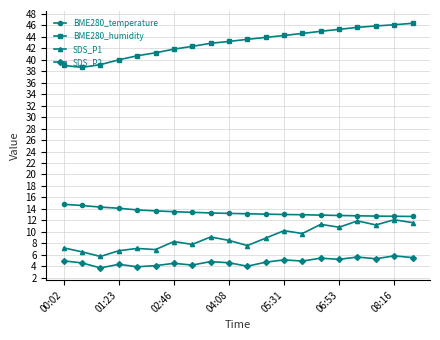

What are all the series names shown in the legend?

BME280_temperature, BME280_humidity, SDS_P1, SDS_P2